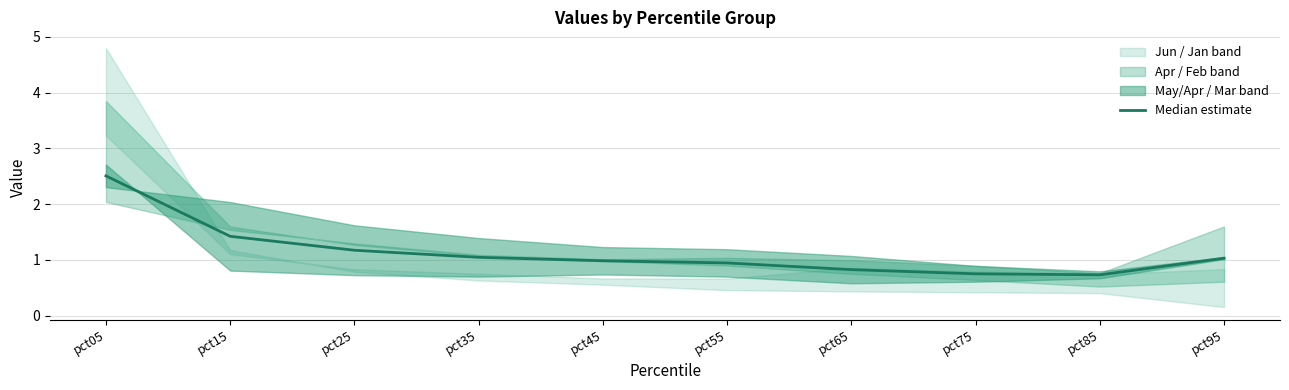

Rank the categories by value from lowest to highest.

pct85, pct75, pct65, pct55, pct45, pct95, pct35, pct25, pct15, pct05